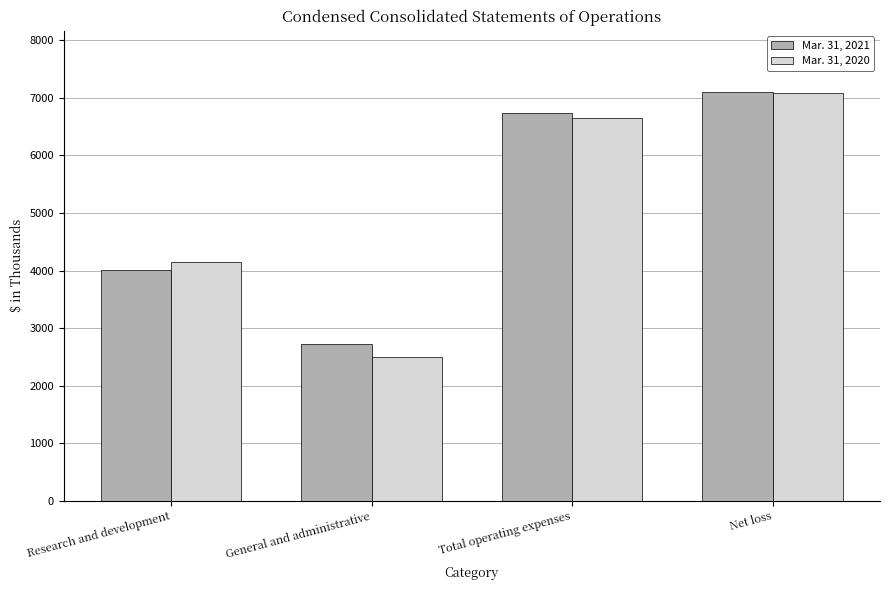

What is the label of the 4th bar from the left?

Net loss